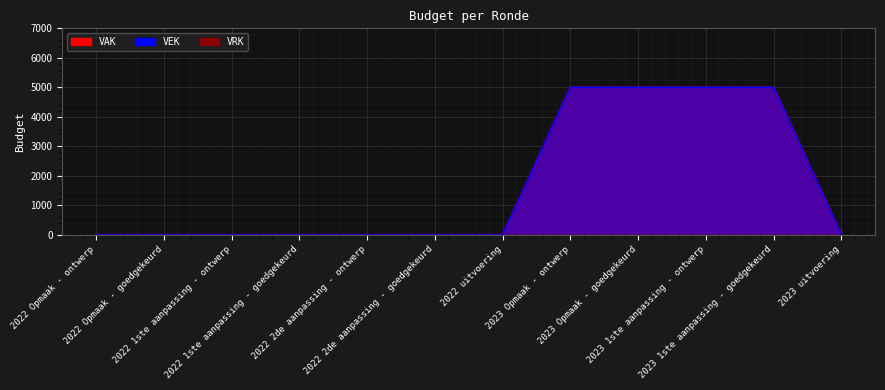

True or false: VEK has more than 1 interior local peaks.

False